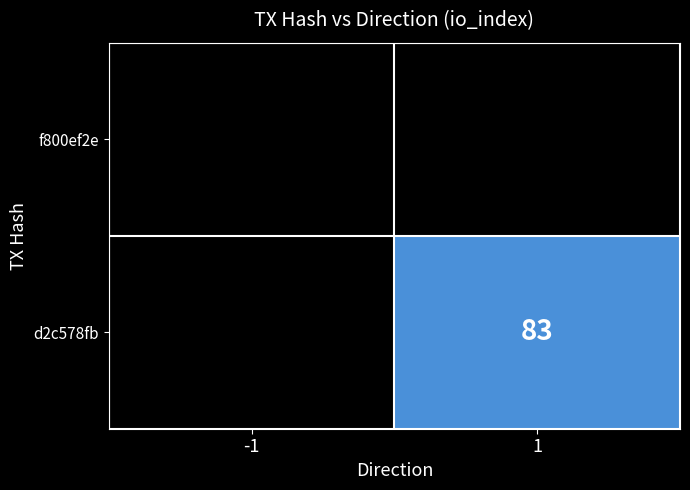

The value of d2c578fb at 1 is 83. True or false?

True